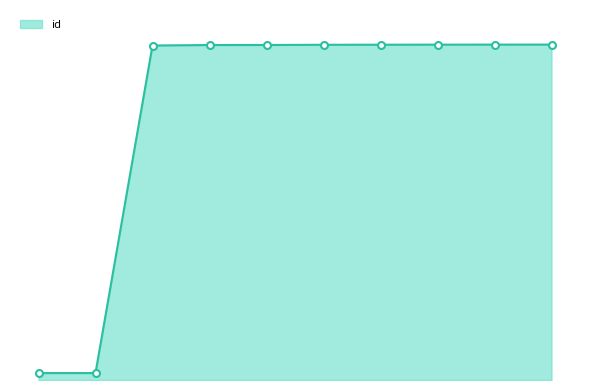

Does the chart have visible grid lines?

No